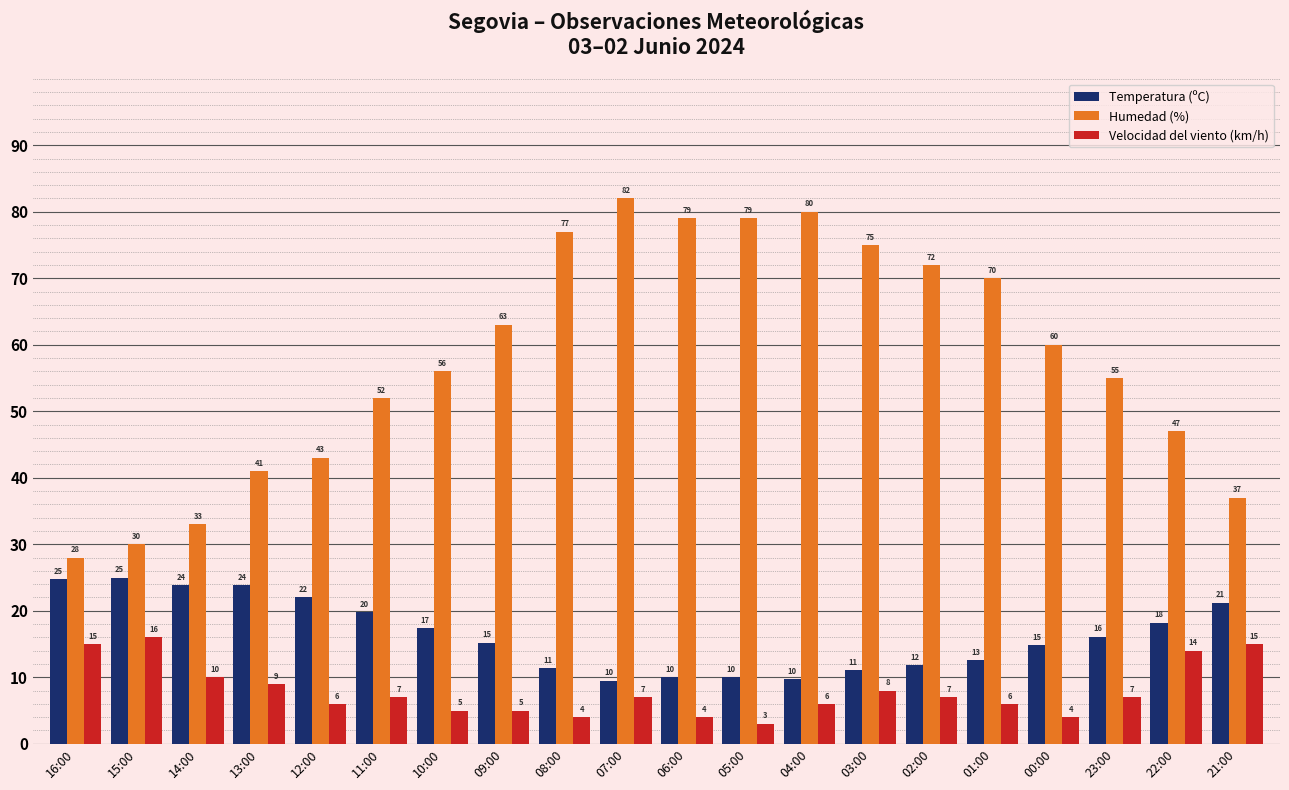

Count the number of categories in the chart.

20